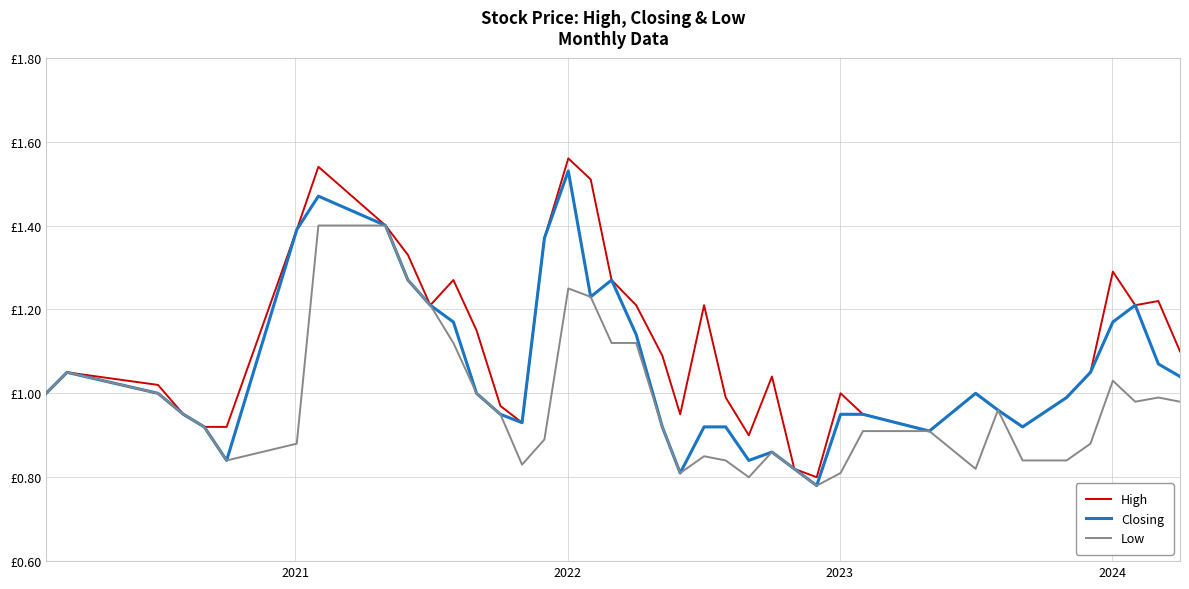

Does the chart have visible grid lines?

Yes